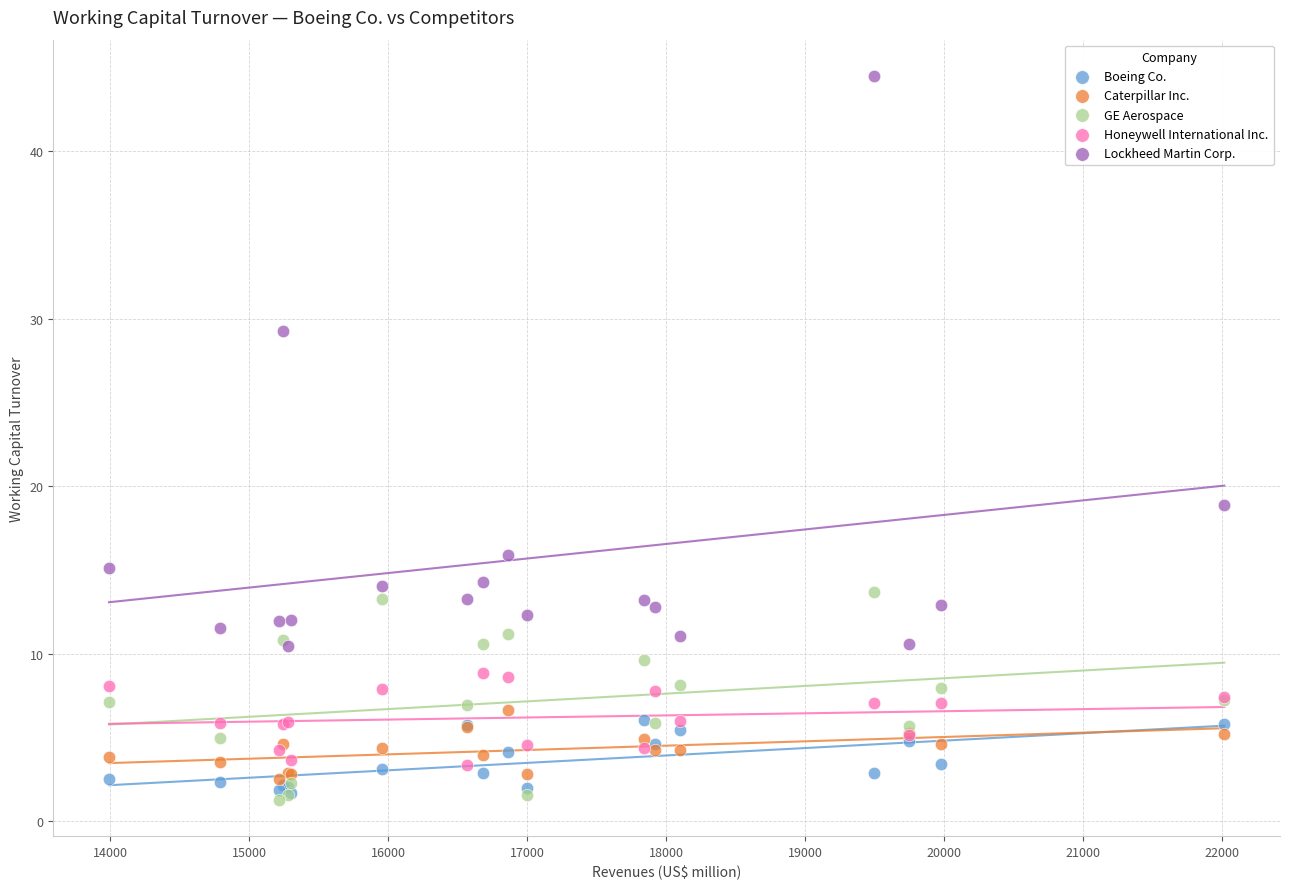

Which series contains the highest Y value?

Lockheed Martin Corp.